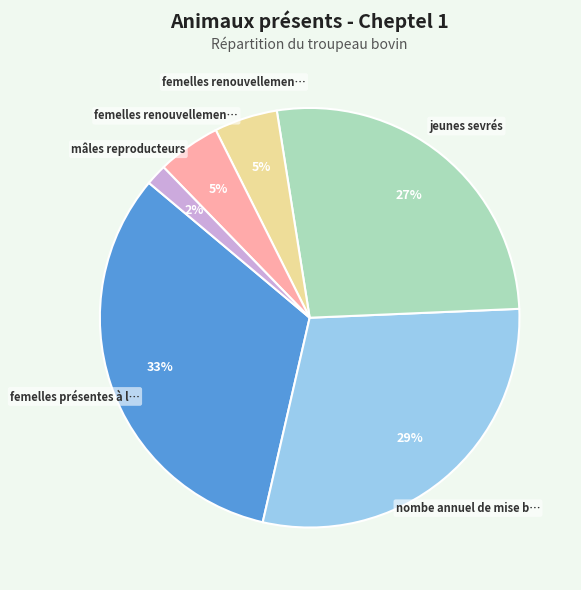

To the nearest percent, what is the difference between the largest and smallest slice percentages?

31%